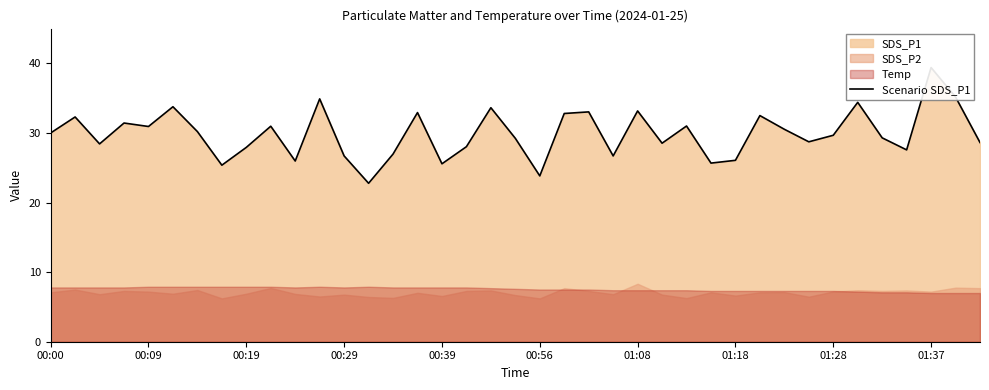

What is the maximum value shown in the chart?

39.4